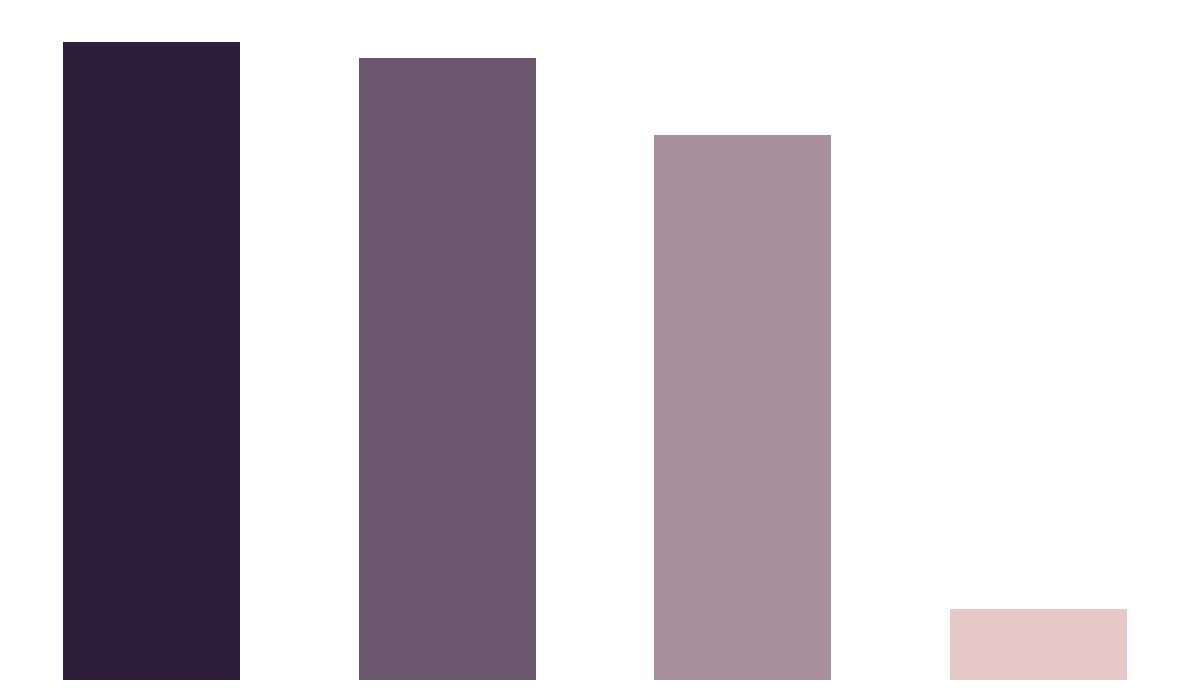

Does the chart contain any negative values?

No